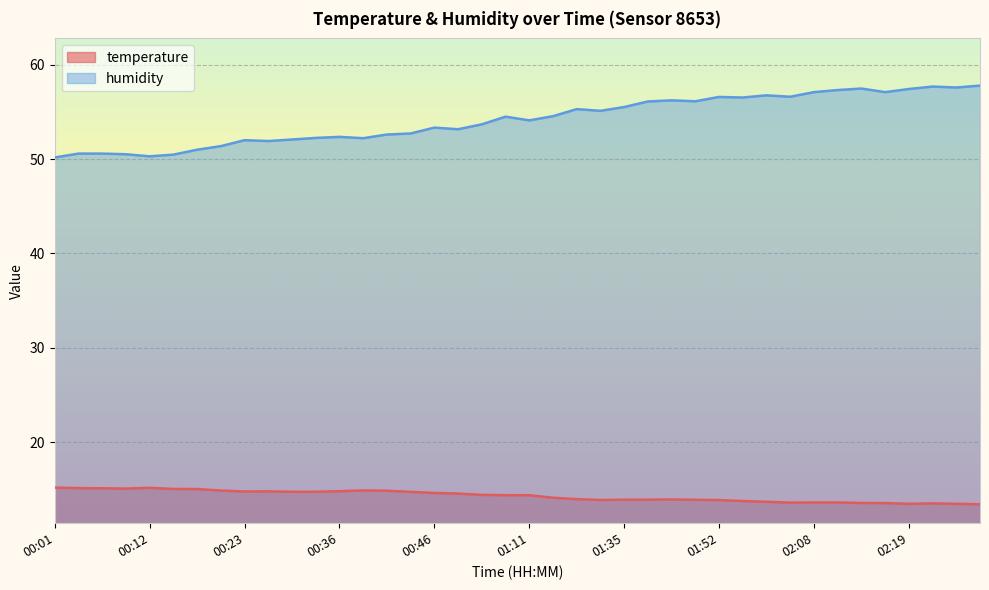

At which label does temperature reach its minimum?

02:26